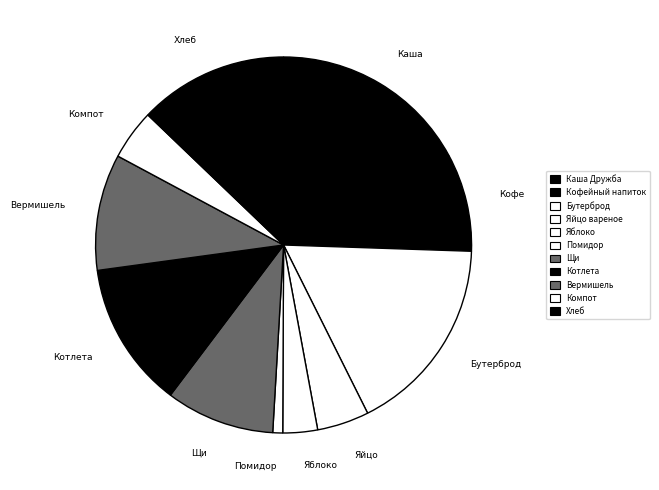

Count the number of slices in the pie.

11